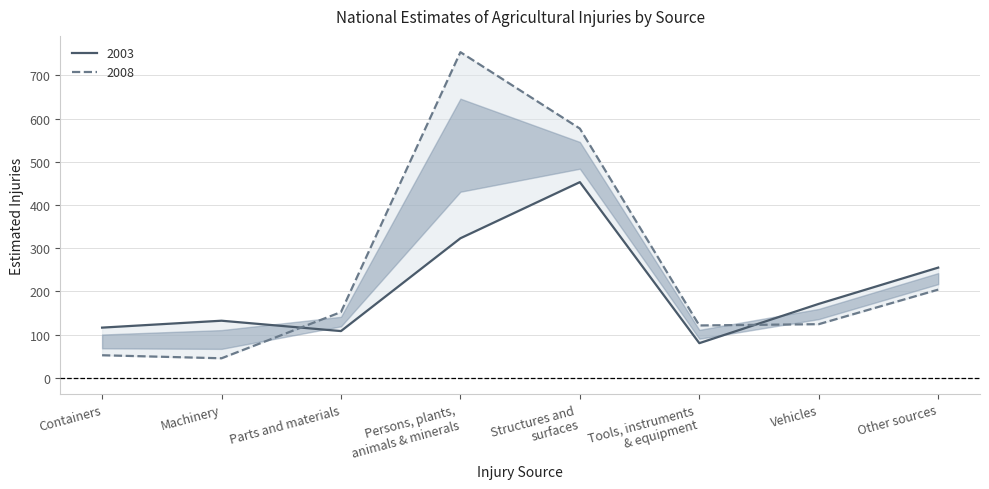

Read the 2003 value at Persons, plants,
animals & minerals, to the nearest 5.

325